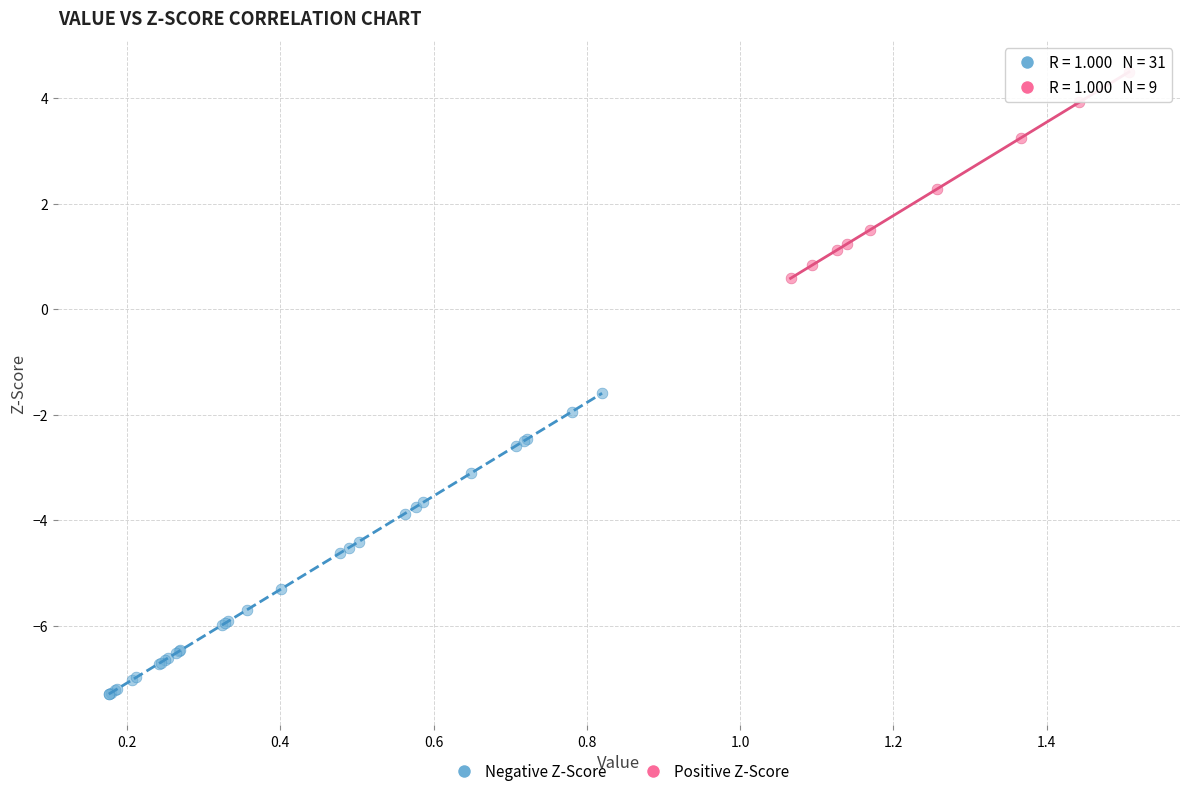

Which series contains the highest Y value?

Positive Z-Score